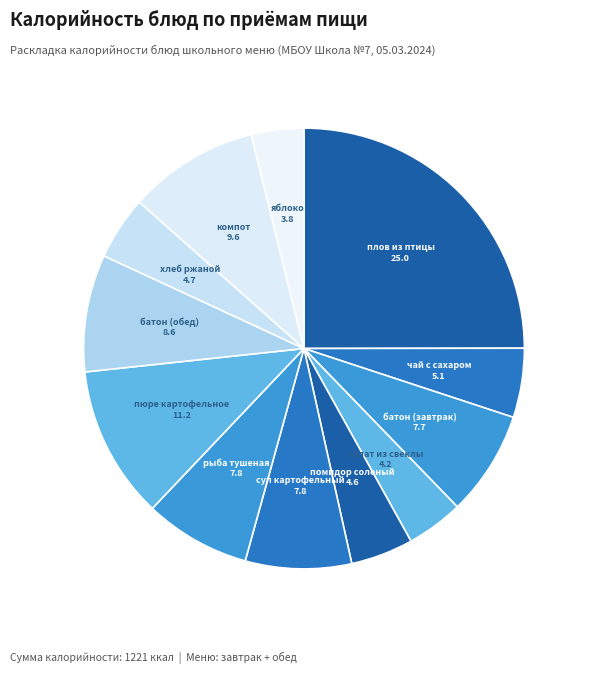

Which category has the biggest portion of the pie?

плов из птицы